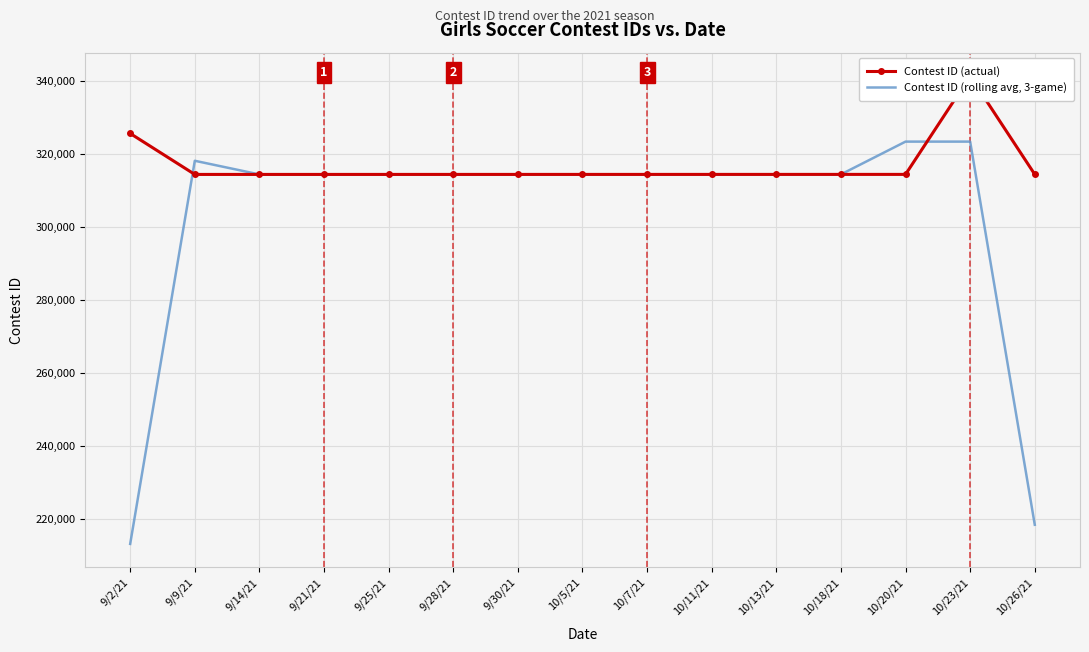

The Contest ID (rolling avg, 3-game) series shows 314323.0 at 9/21/21. True or false?

True